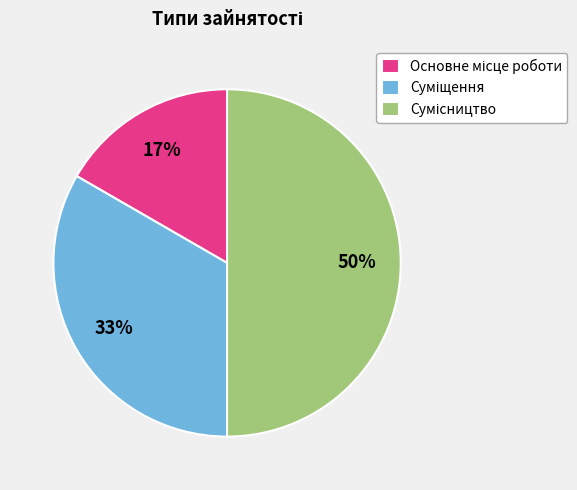

To the nearest percent, what is the average slice percentage?

33%